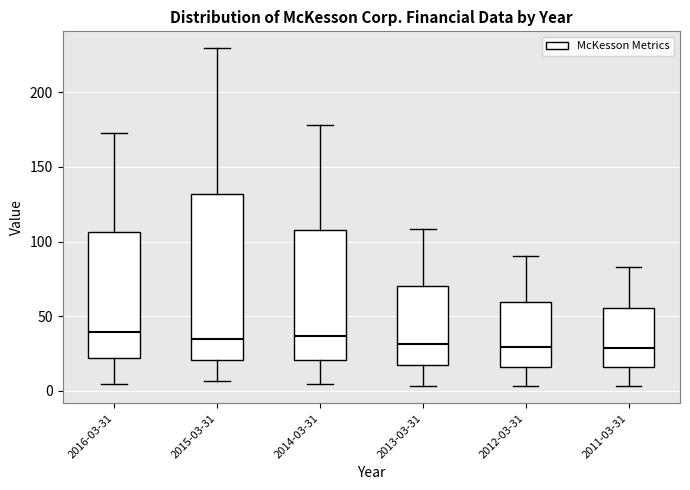

Reading left to right, read every box against the y-axis: the position of its median line, the range the box covers, and the ends of its whiskers. The values are not printed on the chart, so give them approximately, as read against the axis.

2016-03-31: median 40, box 20 to 105, whiskers 5 to 175
2015-03-31: median 35, box 20 to 130, whiskers 5 to 230
2014-03-31: median 35, box 20 to 110, whiskers 5 to 180
2013-03-31: median 30, box 15 to 70, whiskers 5 to 110
2012-03-31: median 30, box 15 to 60, whiskers 5 to 90
2011-03-31: median 30, box 15 to 55, whiskers 5 to 85